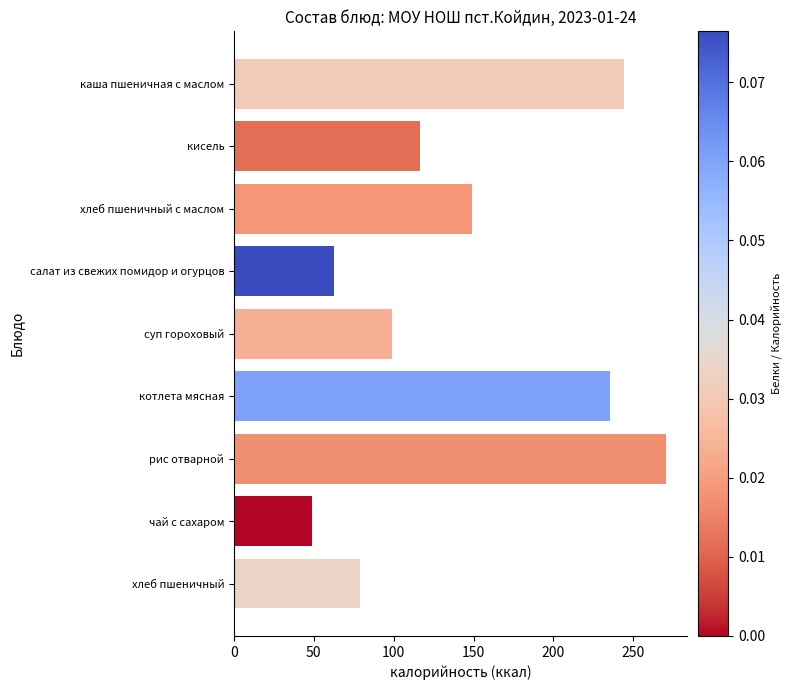

What is the average value?

144.9